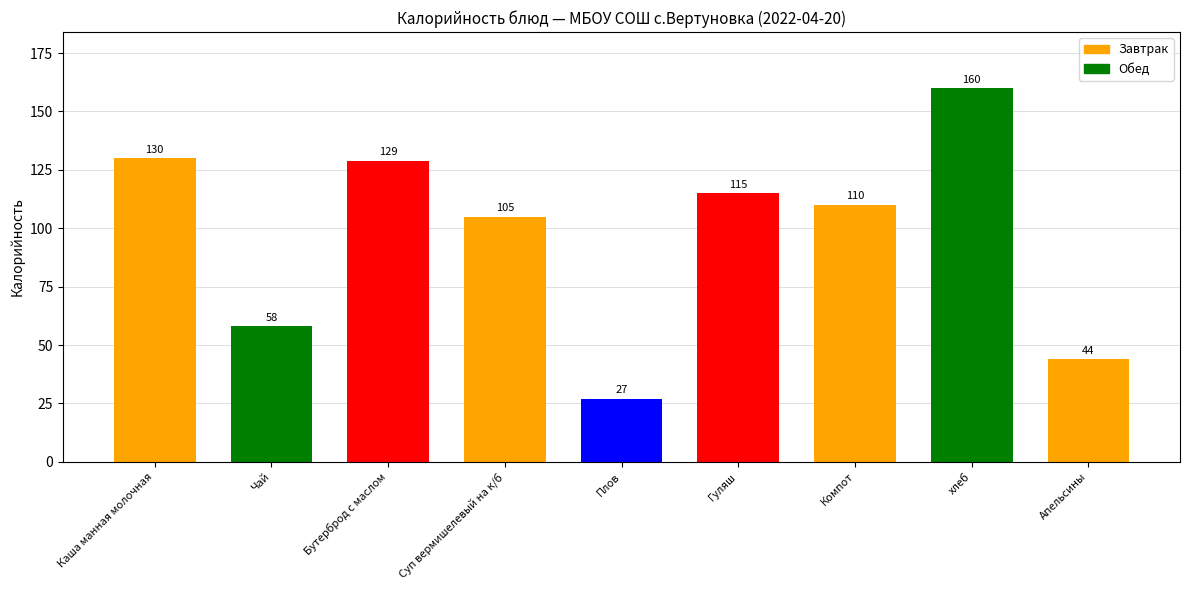

Reading left to right, what are all the values shown in this chart?

Каша манная молочная=130	Чай=58	Бутерброд с маслом=129	Суп вермишелевый на к/б=105	Плов=27	Гуляш=115	Компот=110	хлеб=160	Апельсины=44